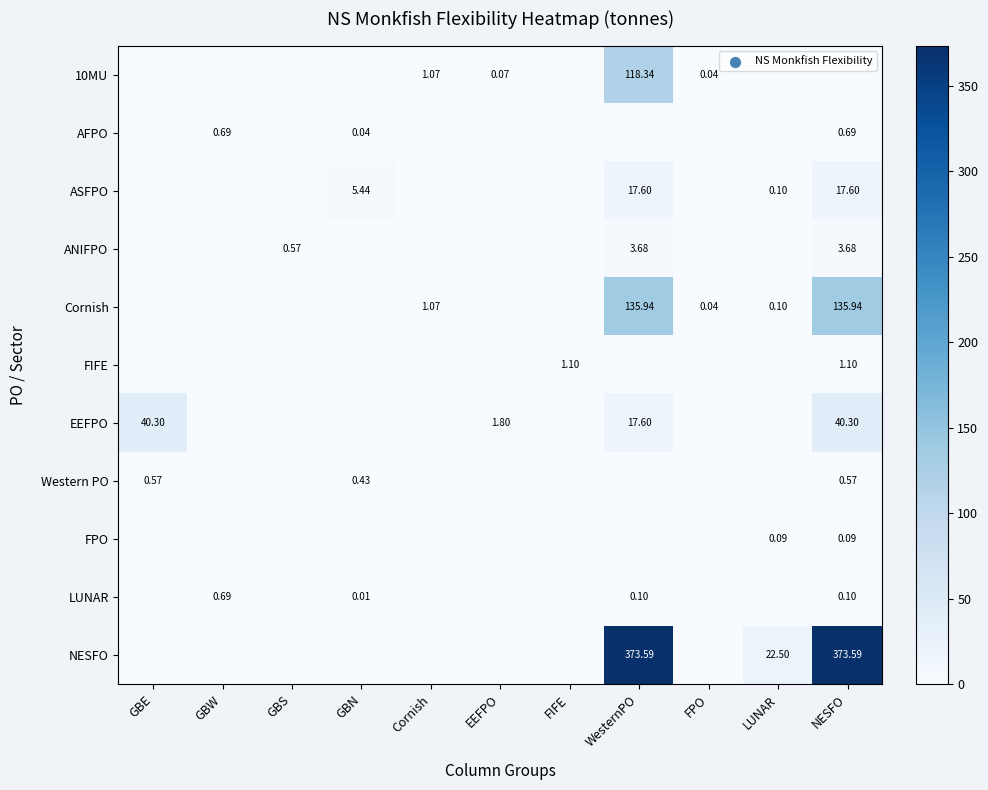

What is the difference between the maximum and minimum values in the FIFE series?

1.1